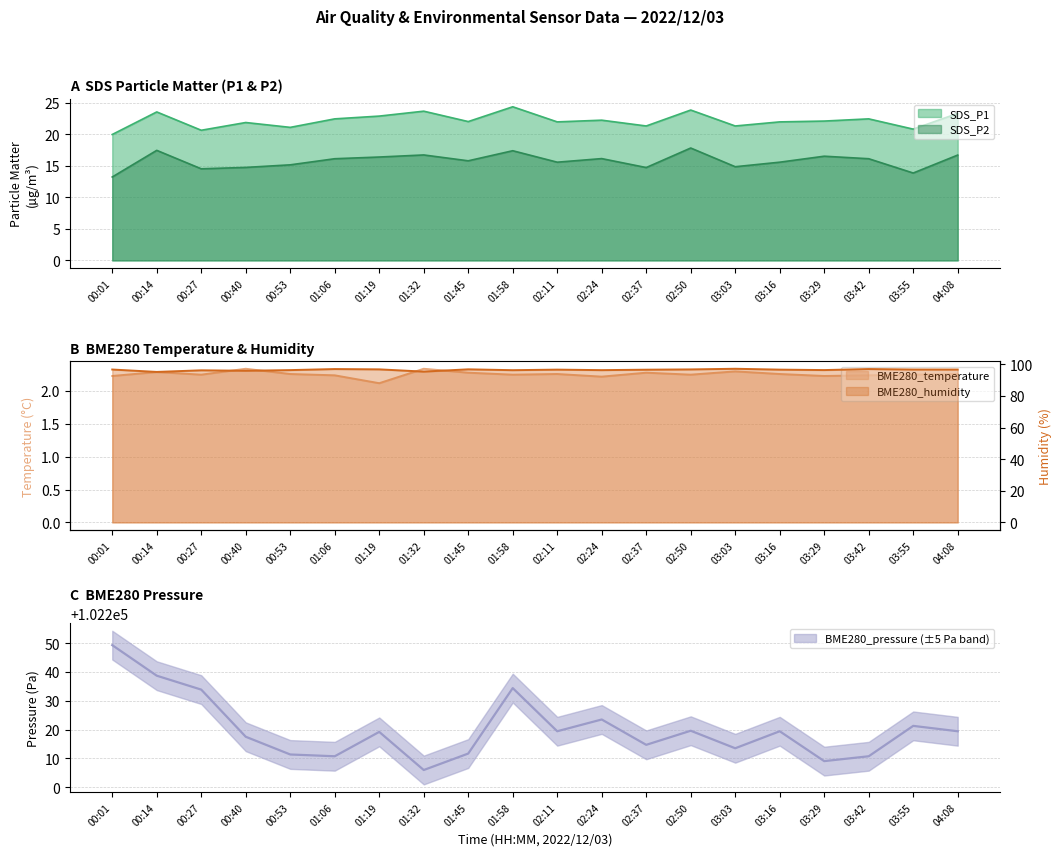

Where is the first local minimum for SDS_P2?

00:27